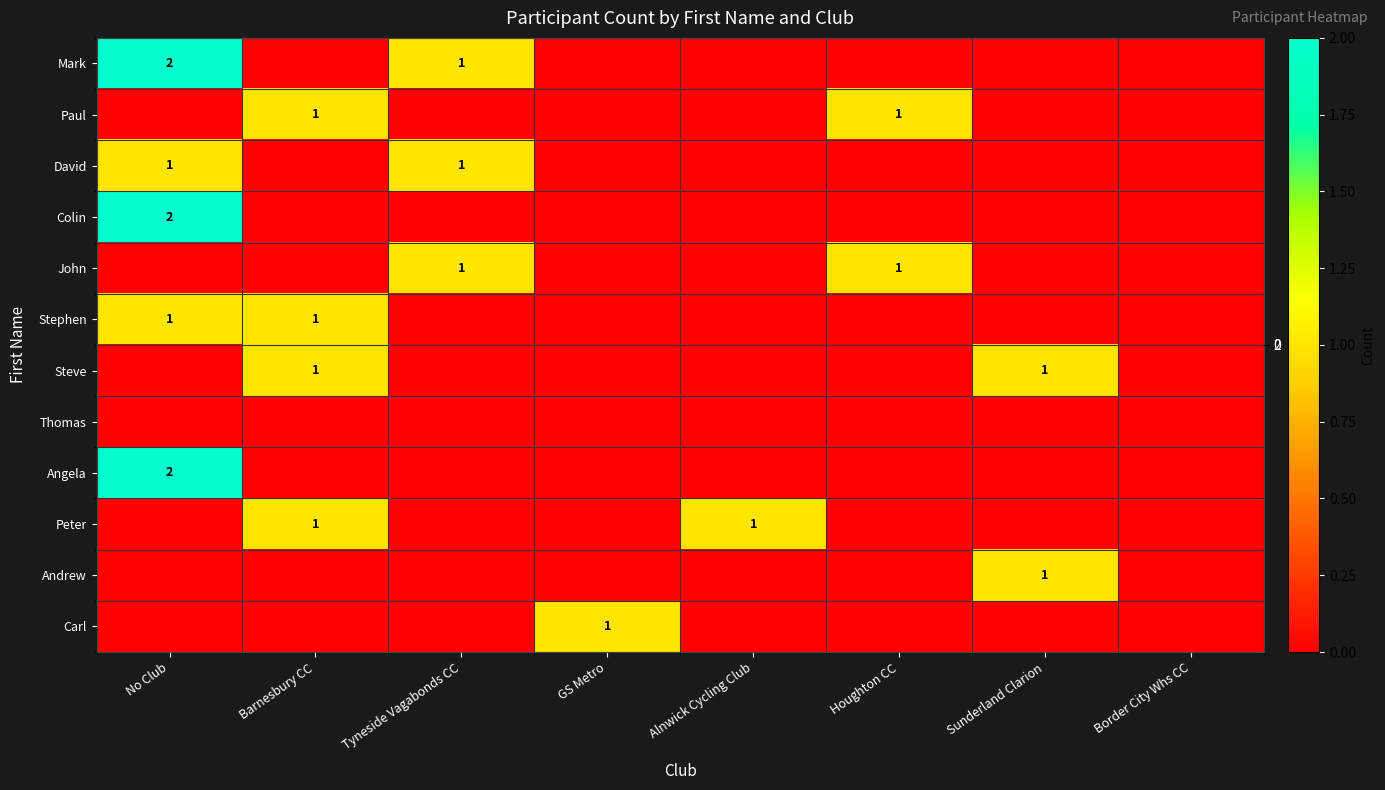

Is it true that Mark equals 1 at Tyneside Vagabonds CC?

False